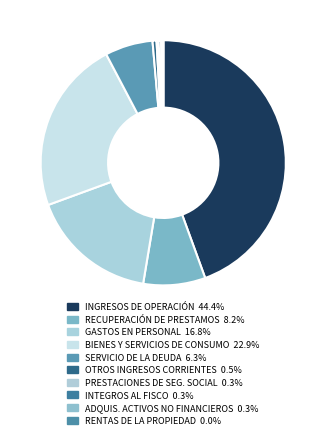

Which category has the smallest portion of the pie?

RENTAS DE LA PROPIEDAD